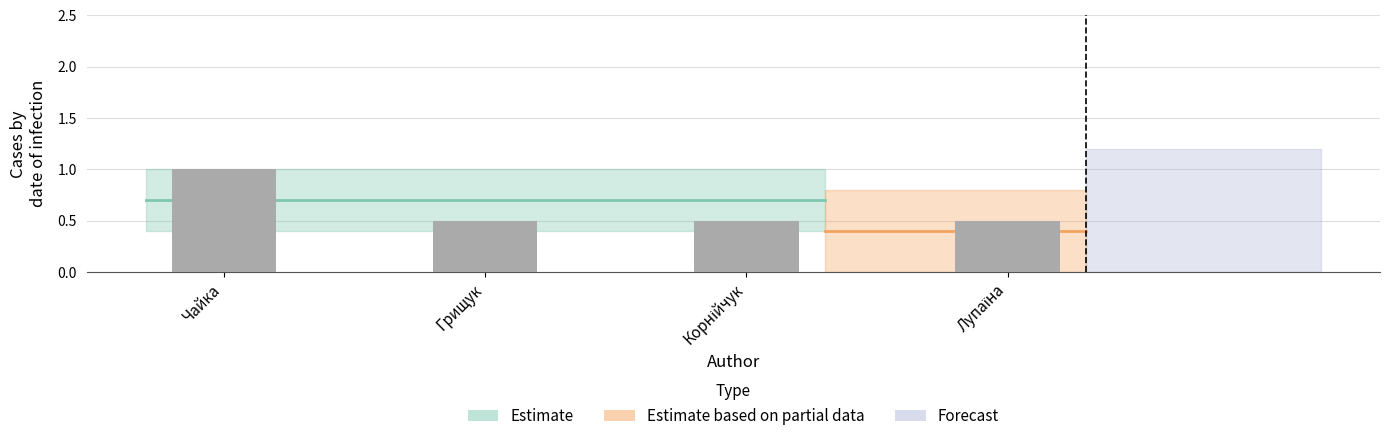

What is the smallest value displayed?

0.5